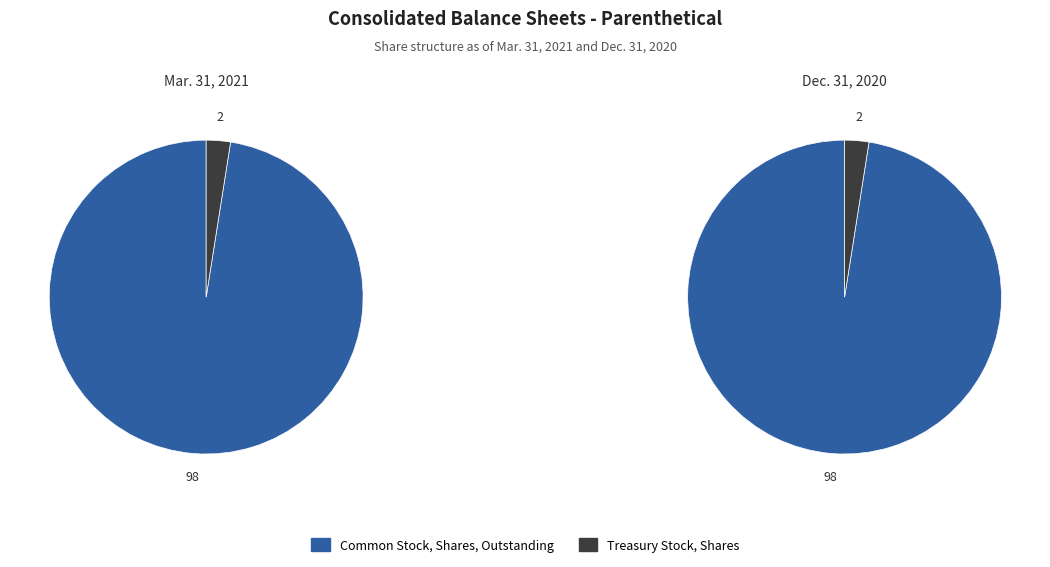

The Treasury Stock, Shares slice represents 2% of the pie. True or false?

True